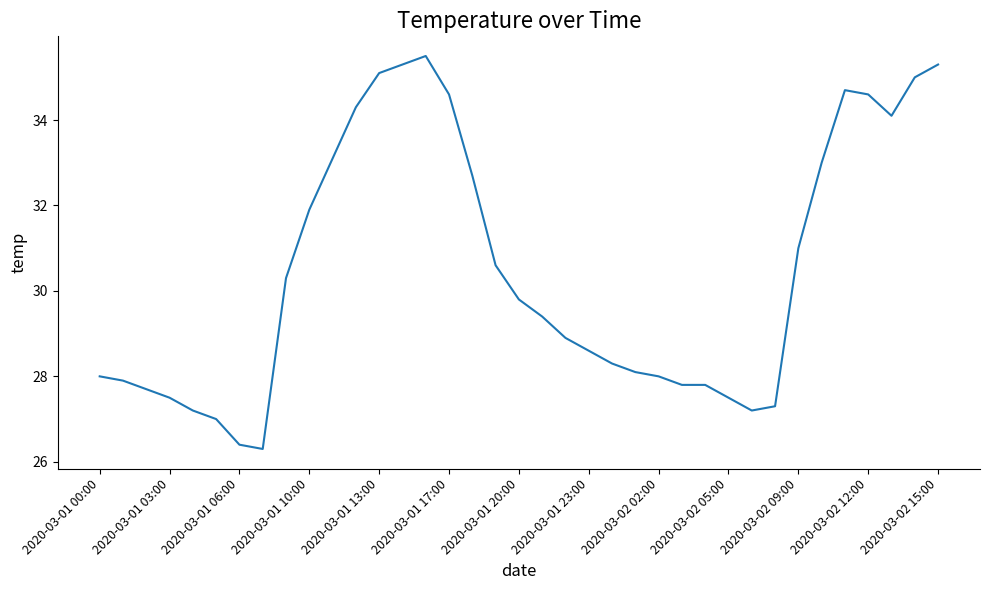

What is the smallest value displayed?

26.3